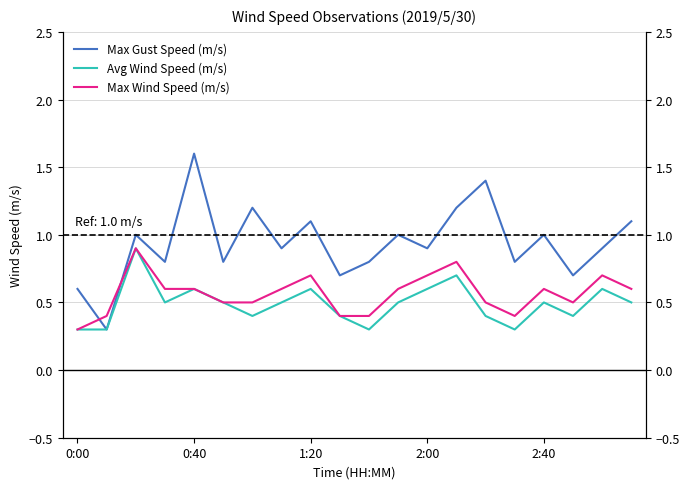

At how many categories does at least one series exceed 1?

6